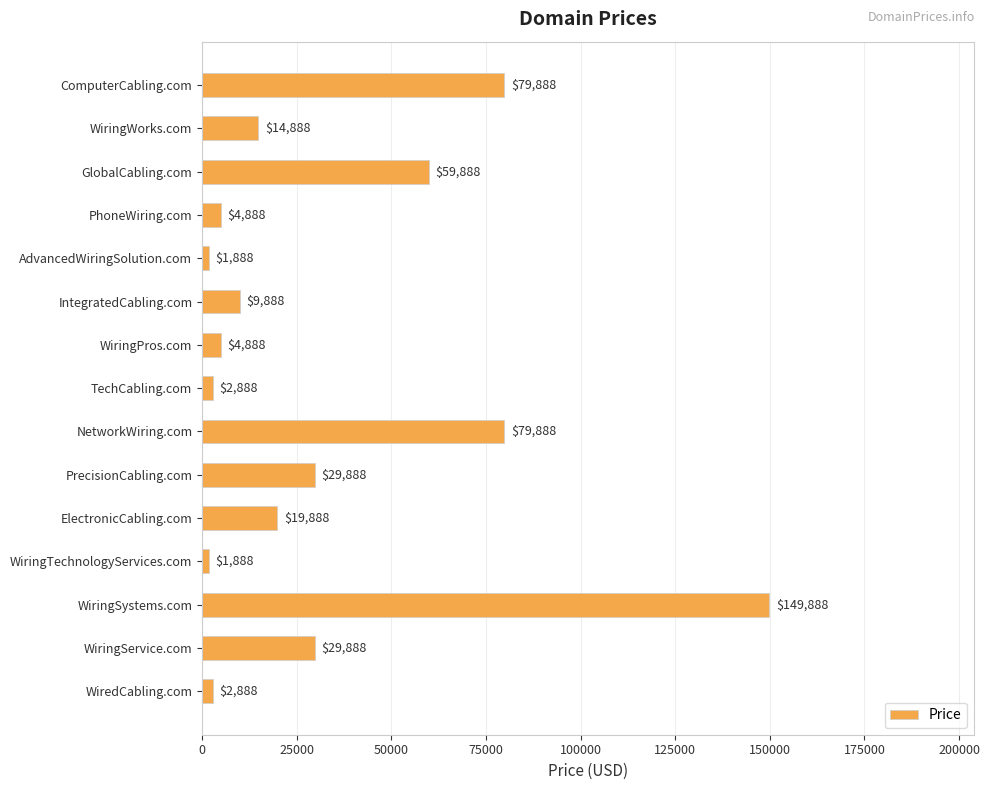

Reading top to bottom, transcribe all the data shown in this chart.

79888	14888	59888	4888	1888	9888	4888	2888	79888	29888	19888	1888	149888	29888	2888